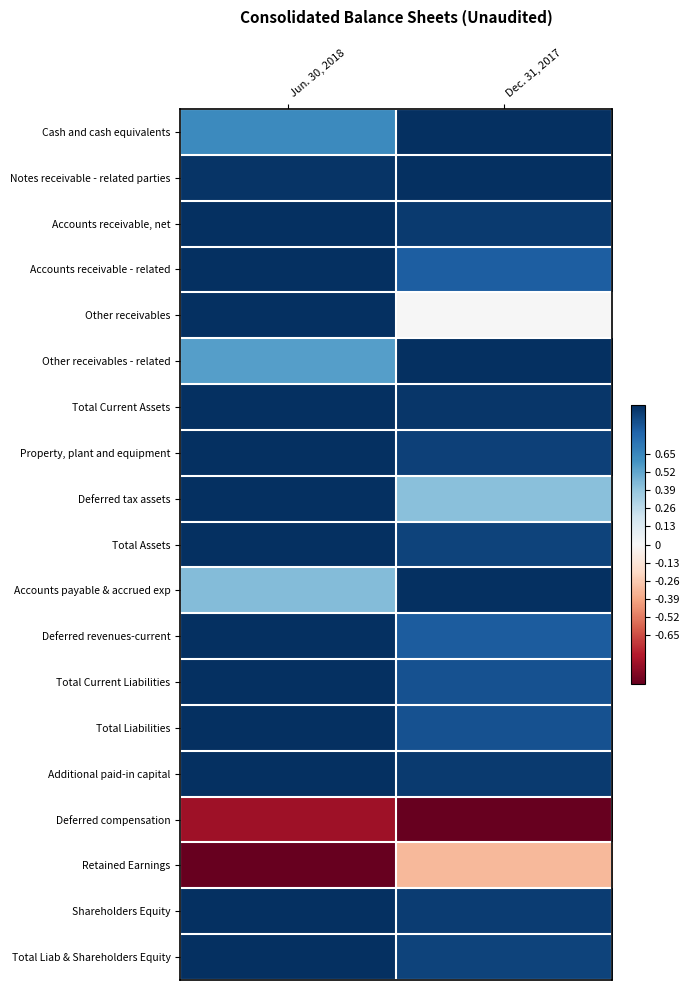

Rank the series by their maximum value, from highest to lowest.

Cash and cash equivalents, Notes receivable - related parties, Accounts receivable, net, Accounts receivable - related, Other receivables, Other receivables - related, Total Current Assets, Property, plant and equipment, Deferred tax assets, Total Assets, Accounts payable & accrued exp, Deferred revenues-current, Total Current Liabilities, Total Liabilities, Additional paid-in capital, Shareholders Equity, Total Liab & Shareholders Equity, Retained Earnings, Deferred compensation